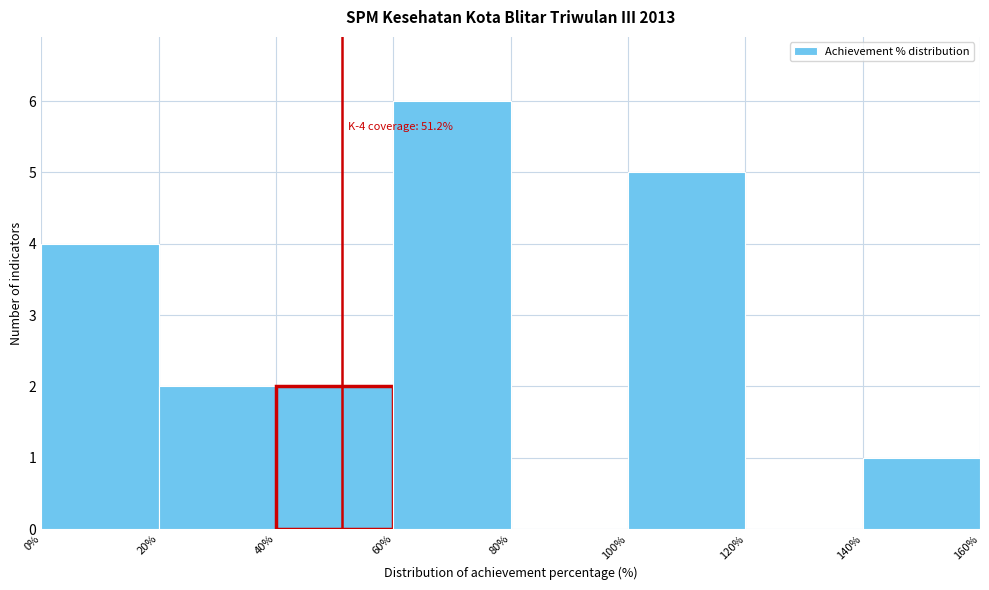

Over which range of the x-axis is the bar tallest?

60% to 80%